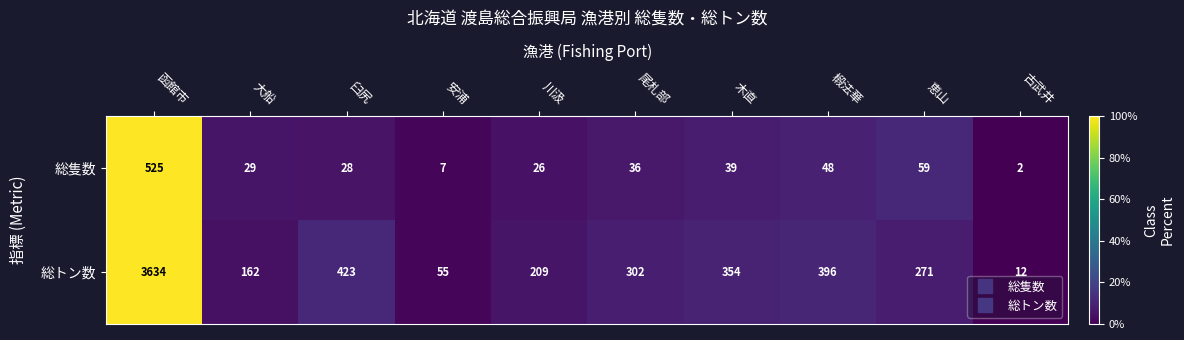

List the series in order of their overall mean, highest first.

総トン数, 総隻数